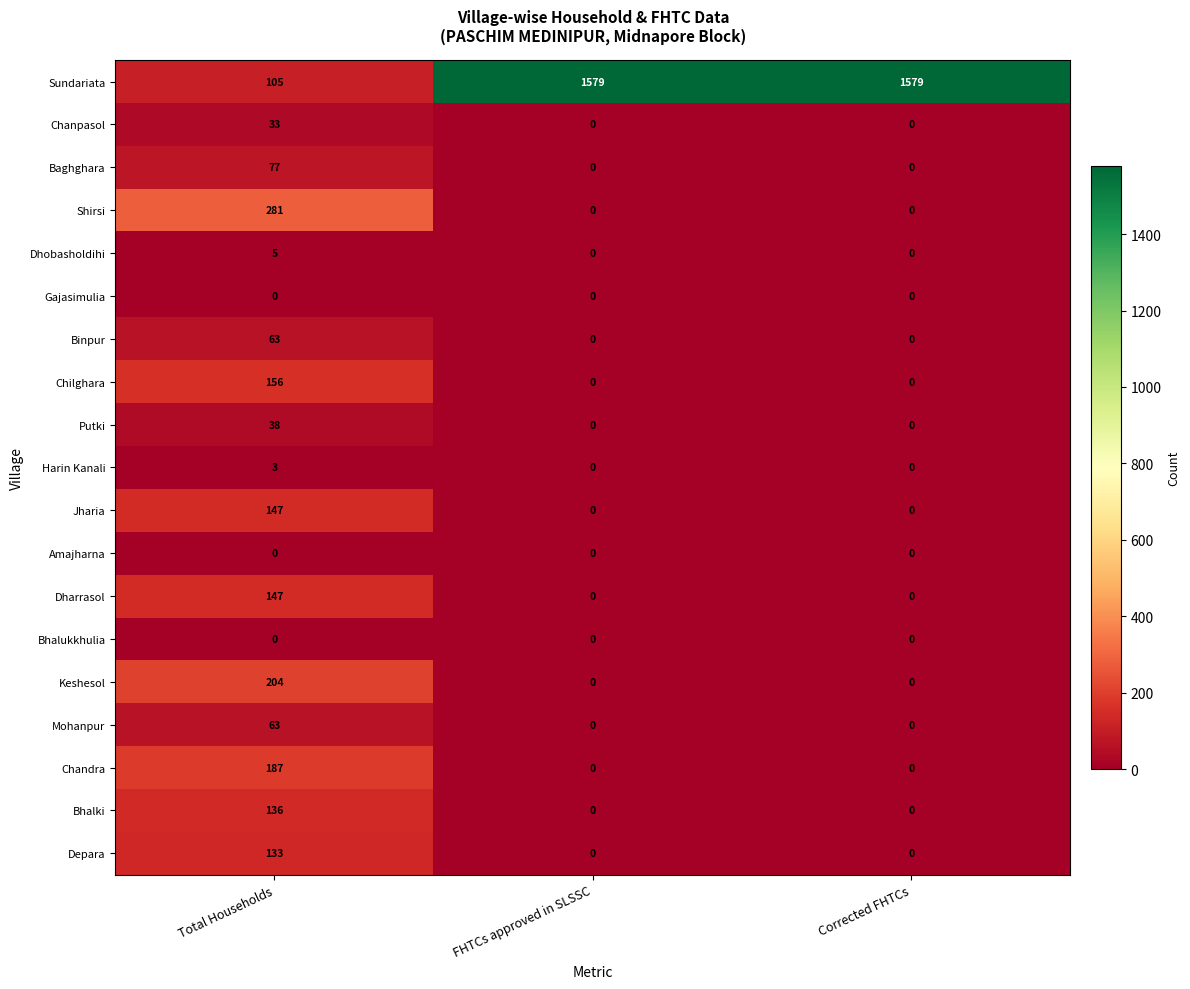

What is the total value across all series at Total Households?

1778